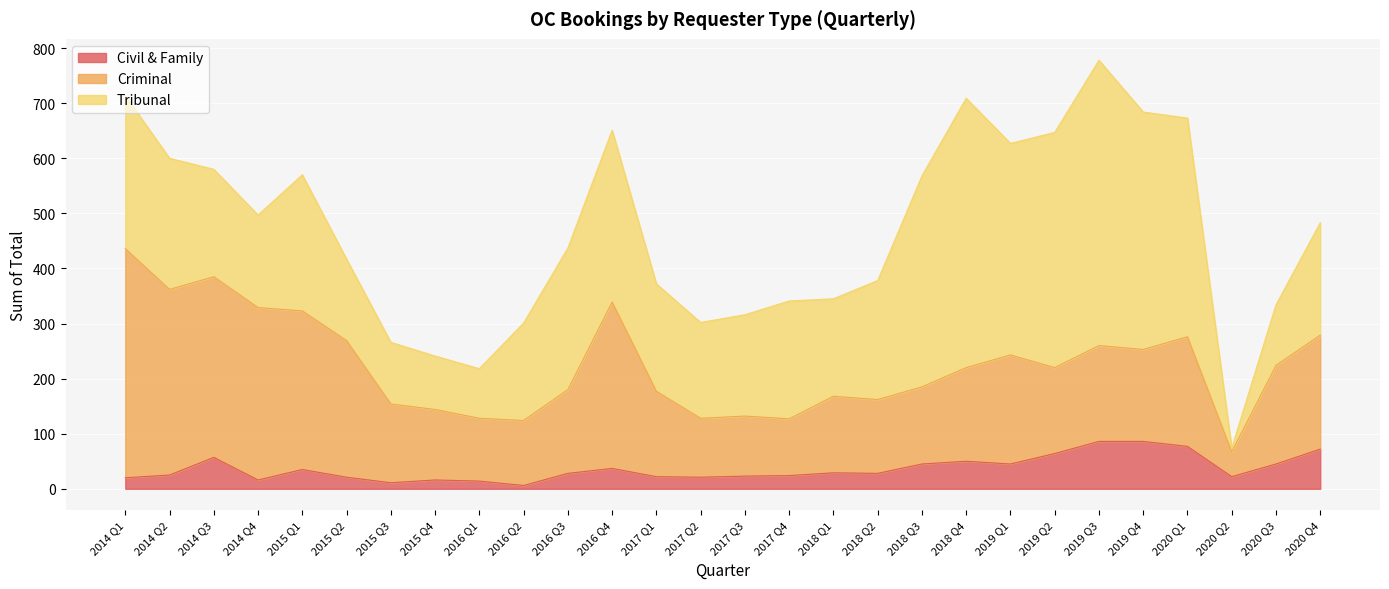

In Tribunal, how many points are lower than both neighbors (excluding endpoints)?

6